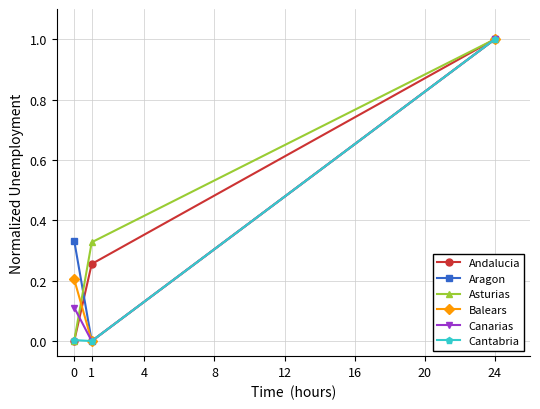

At which category does the chart reach its peak across all series?

24